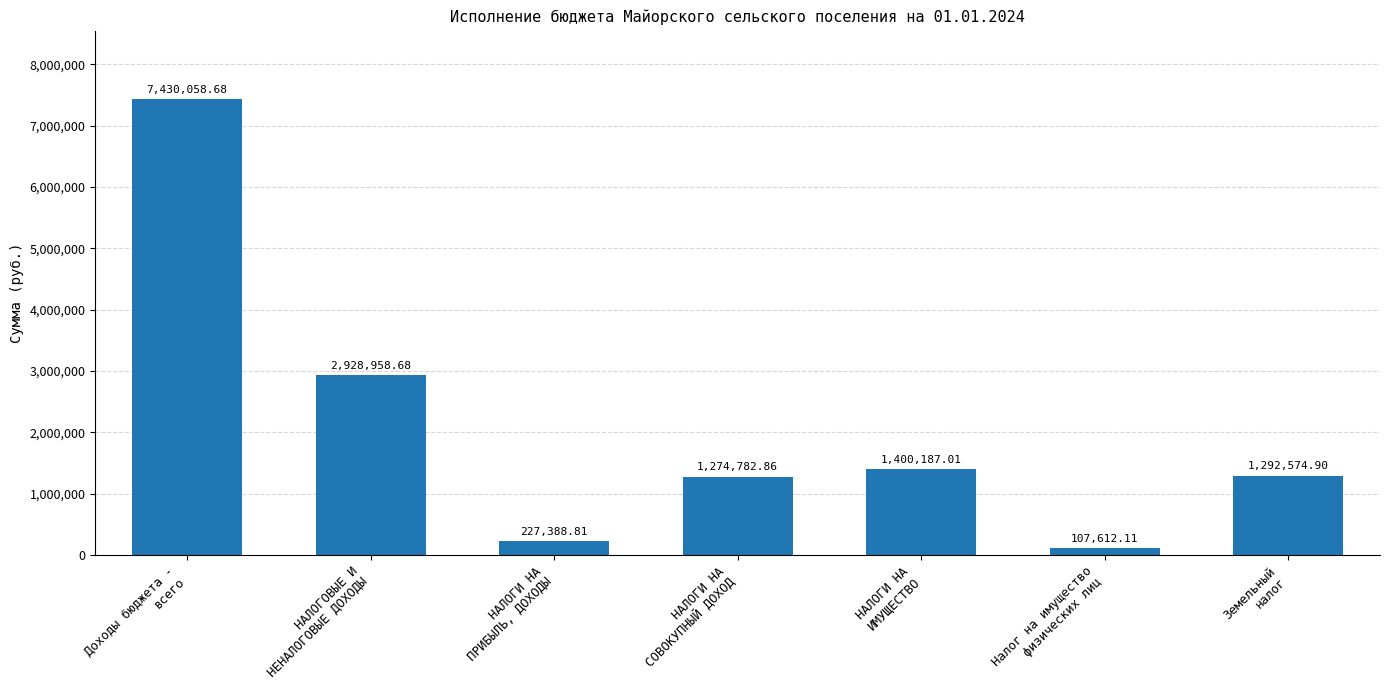

Is it true that the value at Доходы бюджета -
всего is 7430058.7?

True